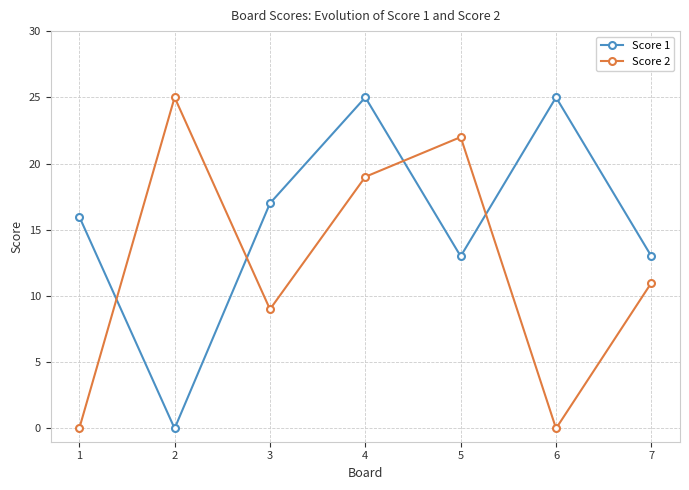

Where do Score 1 and Score 2 first cross each other?

1 and 2